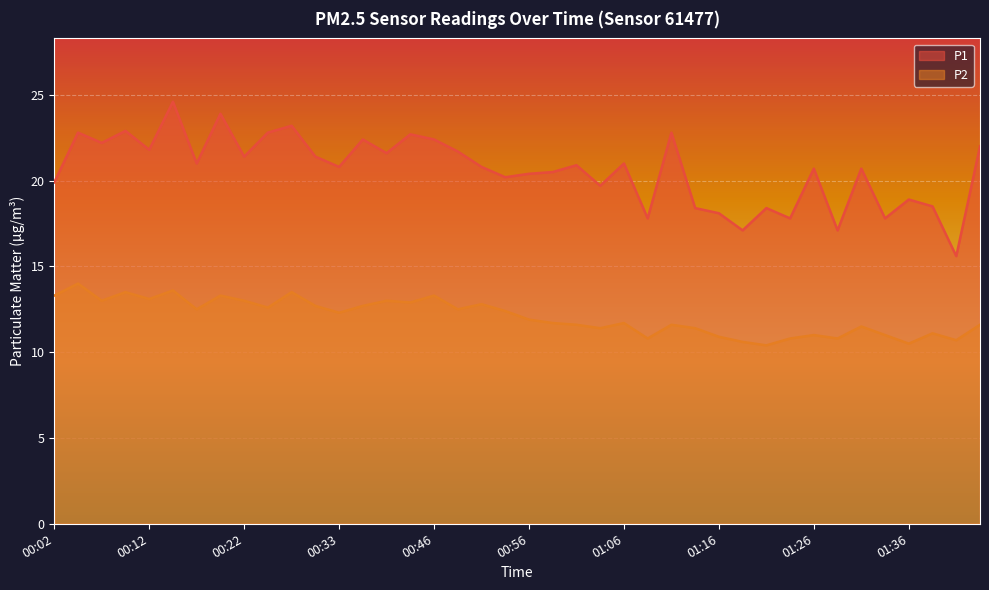

What is the total value across all series at 00:17?

33.5